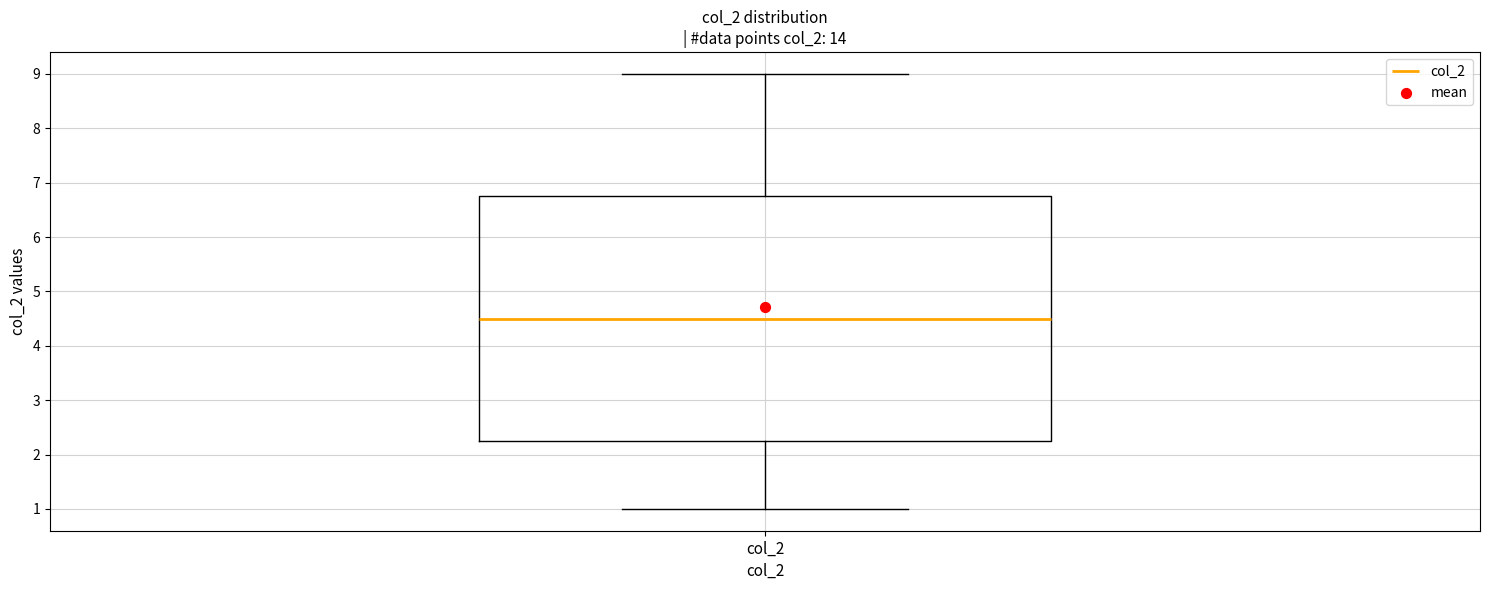

Transcribe this box plot: give where the median line is, the range the box spans, and where the two whiskers end, as read against the y-axis. The values are not printed on the chart, so give them approximately, as read against the axis.

median 4.5, box 2.3 to 6.8, whiskers 1.0 to 9.0